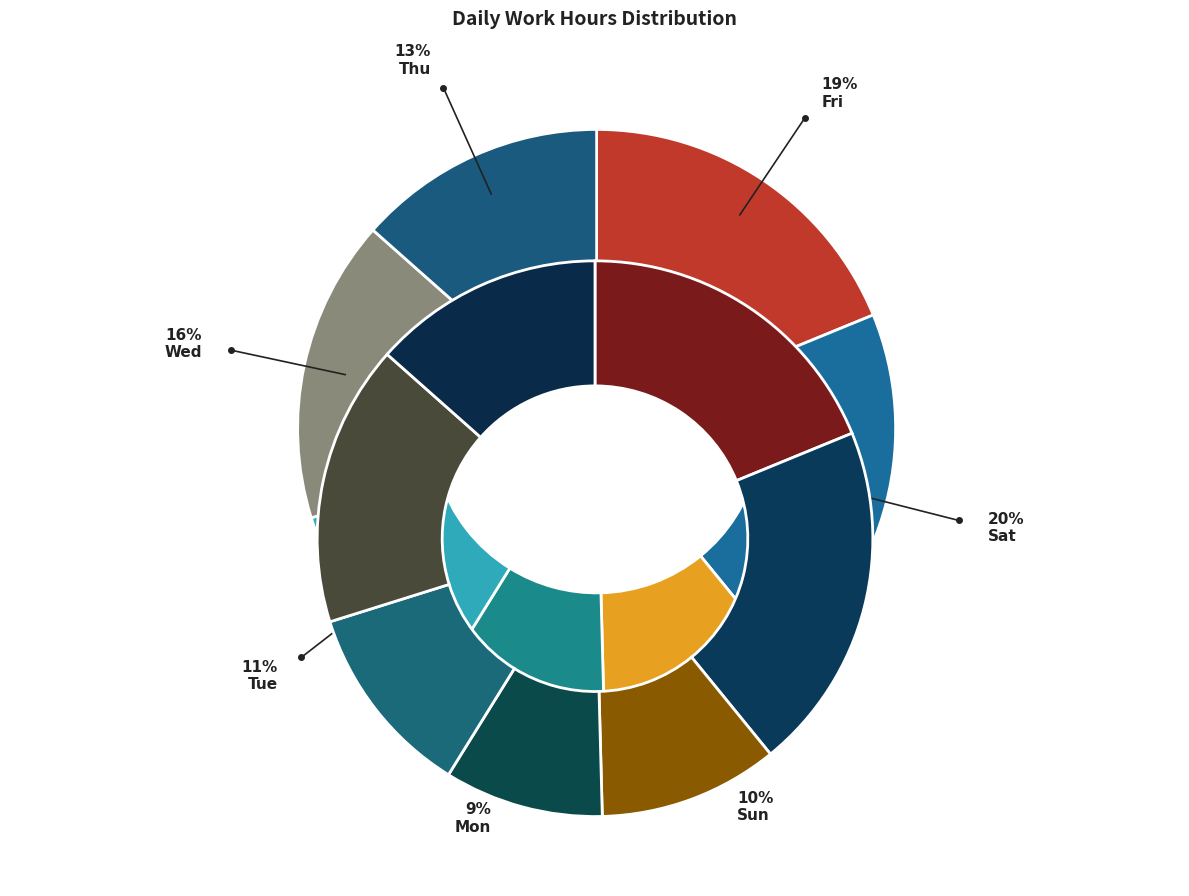

Which category has the biggest portion of the pie?

Sat 6